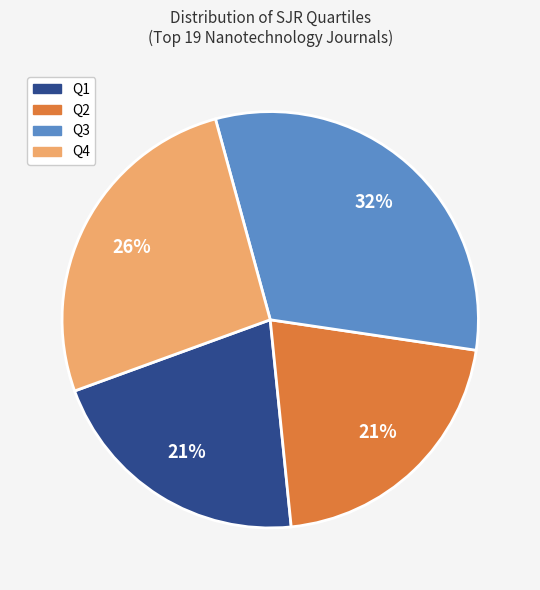

Does Q2 represent more than half of the total?

No